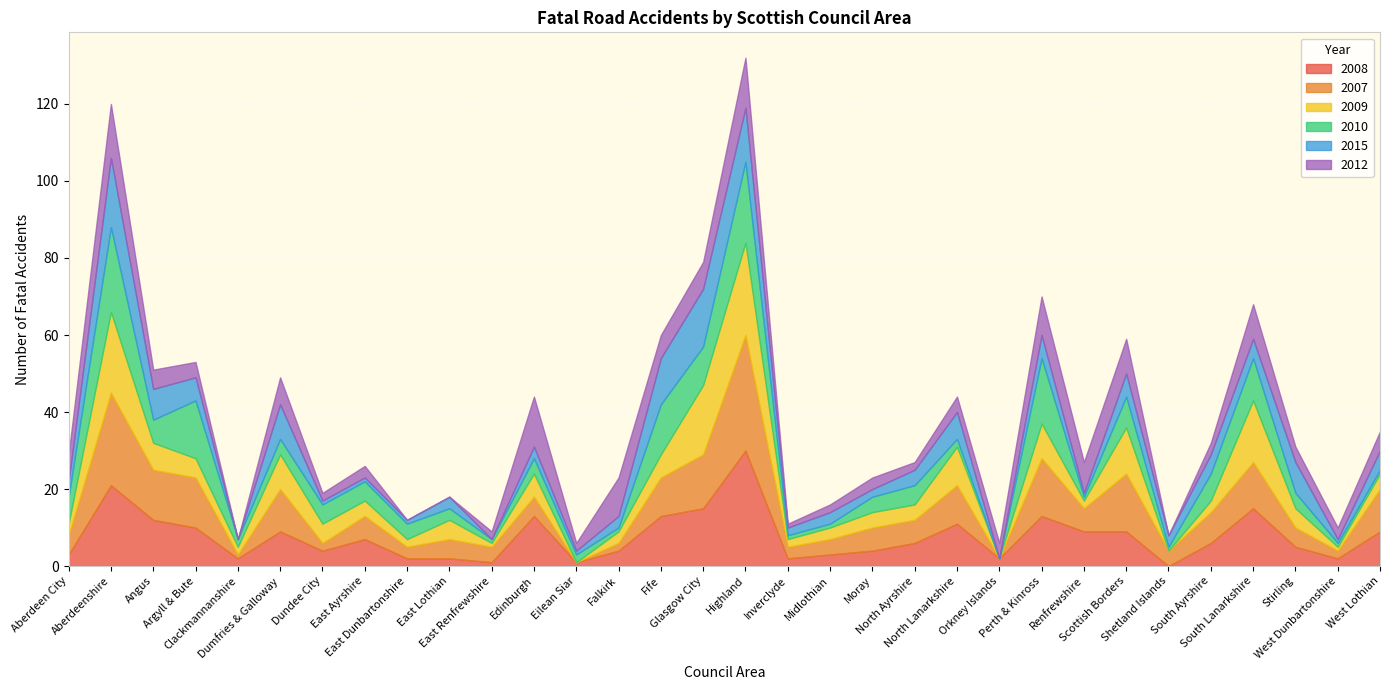

What is the label of the 4th point from the right?

South Lanarkshire